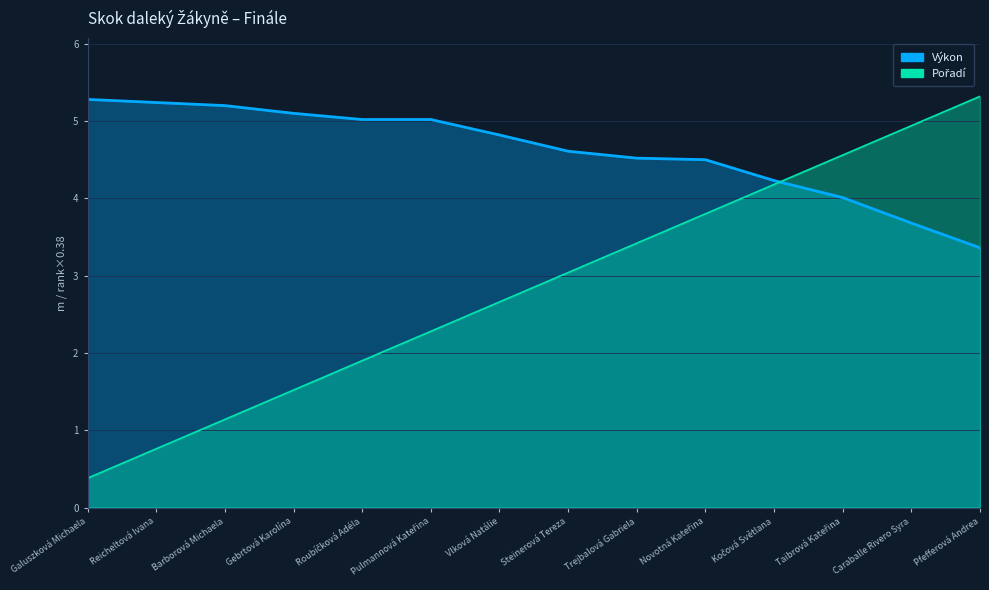

Which category has the highest value across all series?

Pfefferová Andrea